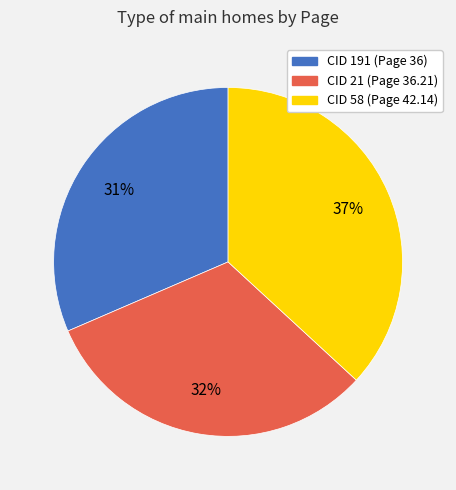

To the nearest percent, what is the average slice percentage?

33%